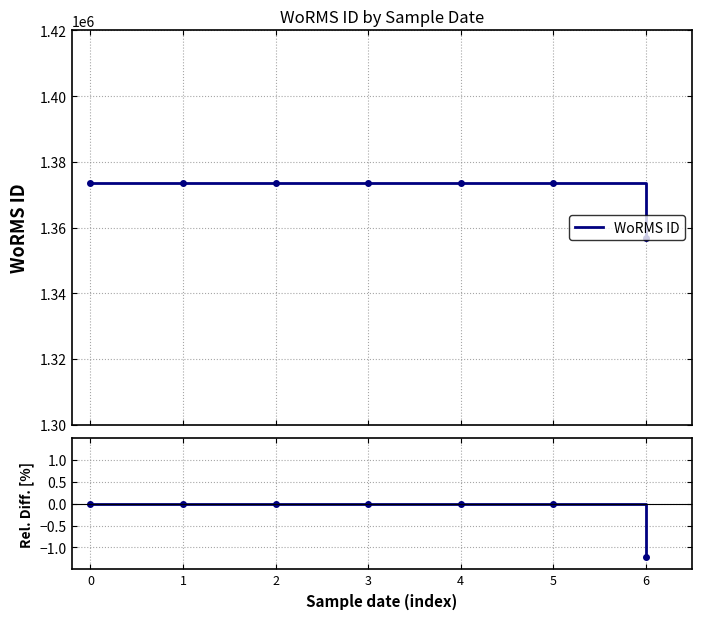

How many categories are shown in the chart?

7